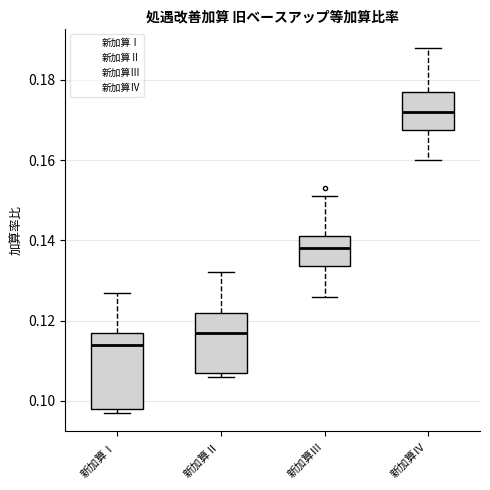

Which box is the tallest, from its lower edge to its upper edge?

新加算Ⅰ